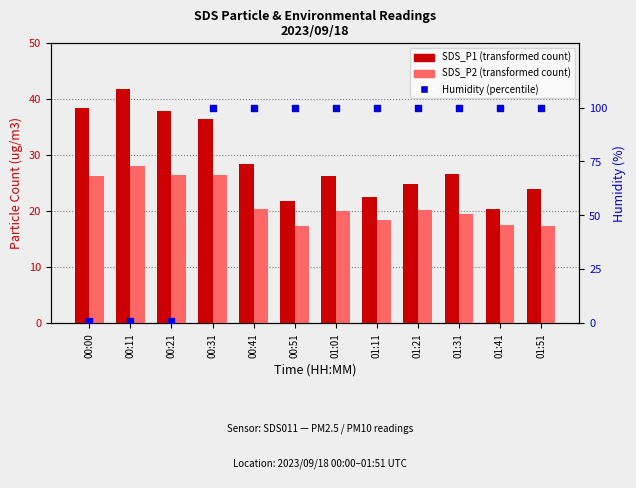

Which series contains the highest Y value?

Humidity